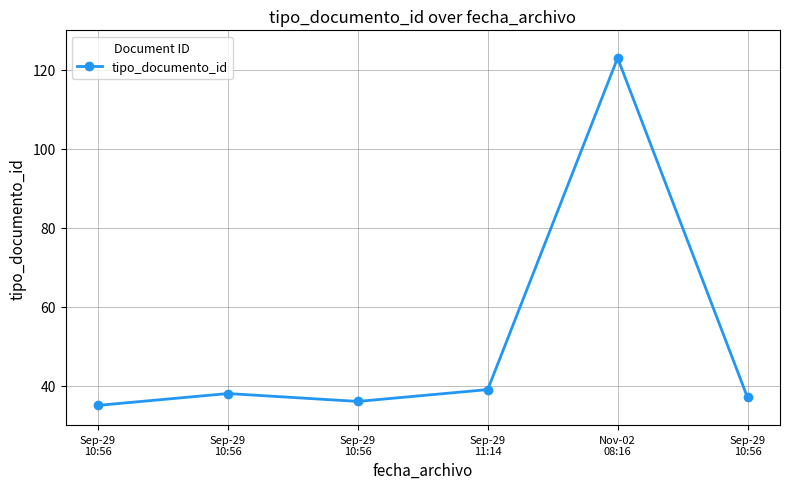

Between Sep-29
10:56 and Nov-02
08:16, which is larger?

Nov-02
08:16